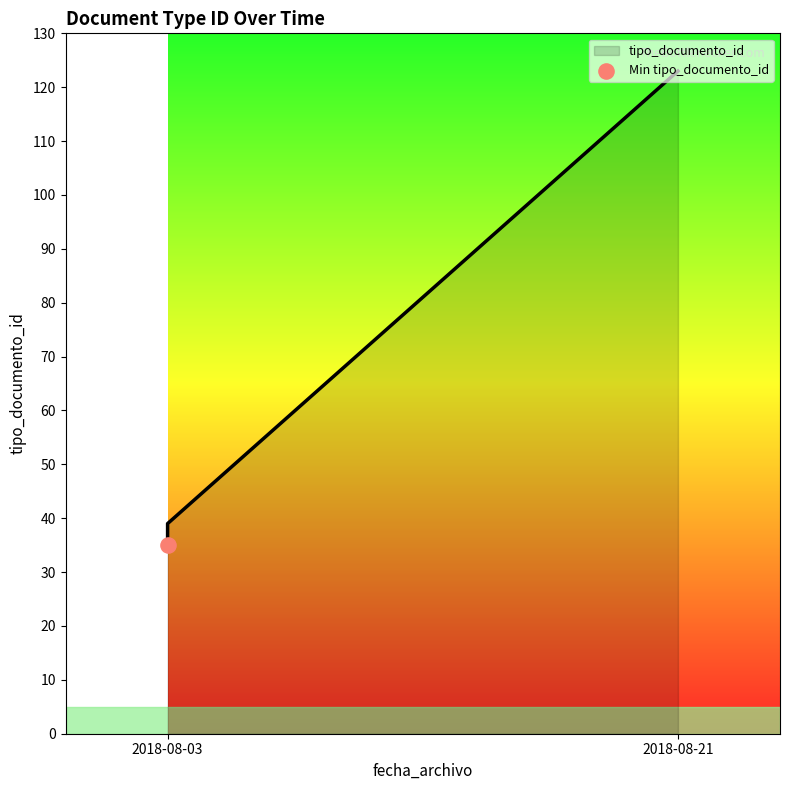

What is the change in value from 2018-08-03 to 2018-08-03?

+1